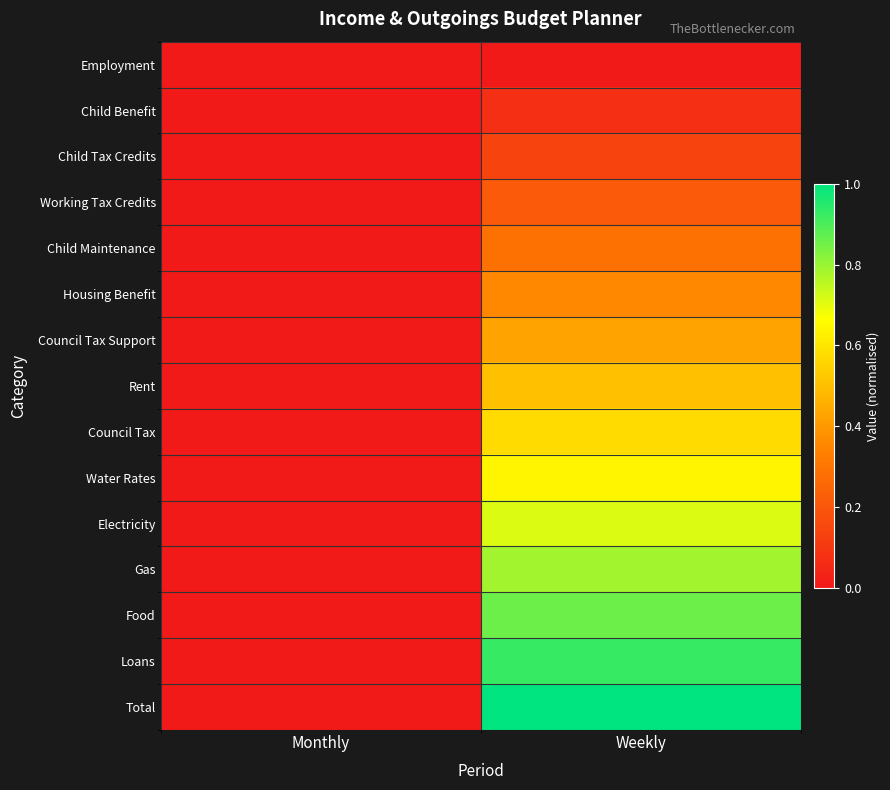

Reading right to left, list all the values displayed in this chart.

Employment: Weekly=0.0	Monthly=0.0
Child Benefit: Weekly=0.1	Monthly=0.0
Child Tax Credits: Weekly=0.1	Monthly=0.0
Working Tax Credits: Weekly=0.2	Monthly=0.0
Child Maintenance: Weekly=0.3	Monthly=0.0
Housing Benefit: Weekly=0.4	Monthly=0.0
Council Tax Support: Weekly=0.4	Monthly=0.0
Rent: Weekly=0.5	Monthly=0.0
Council Tax: Weekly=0.6	Monthly=0.0
Water Rates: Weekly=0.6	Monthly=0.0
Electricity: Weekly=0.7	Monthly=0.0
Gas: Weekly=0.8	Monthly=0.0
Food: Weekly=0.9	Monthly=0.0
Loans: Weekly=0.9	Monthly=0.0
Total: Weekly=1.0	Monthly=0.0